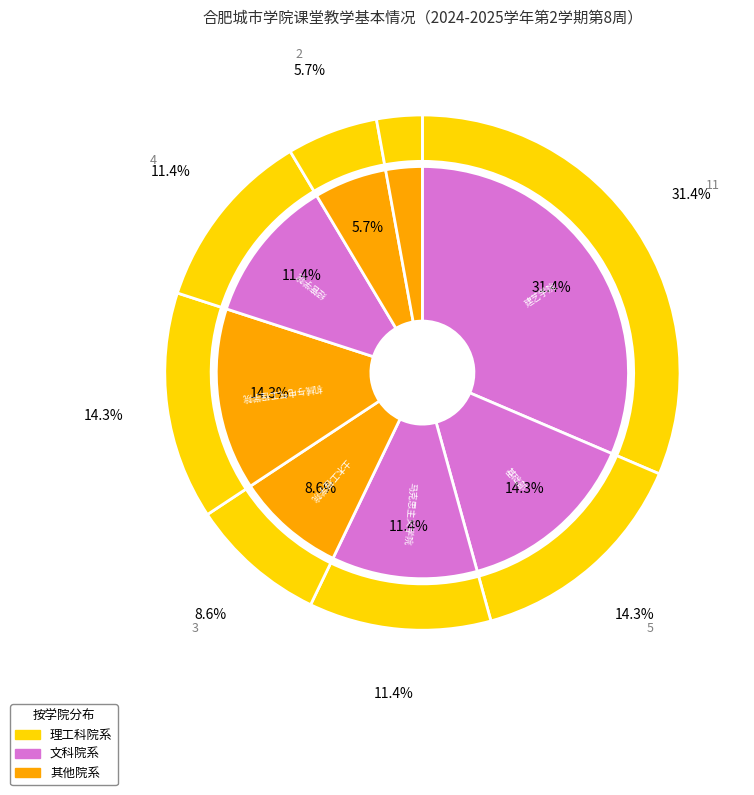

How many segments does this pie chart have?

8